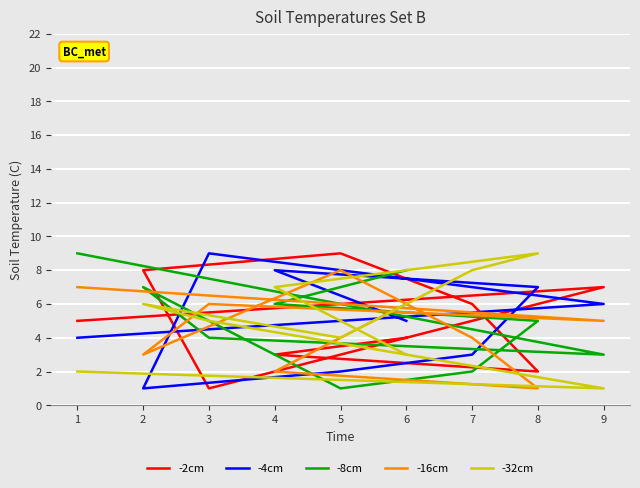

How many interior local valleys does the -2cm series have?

2